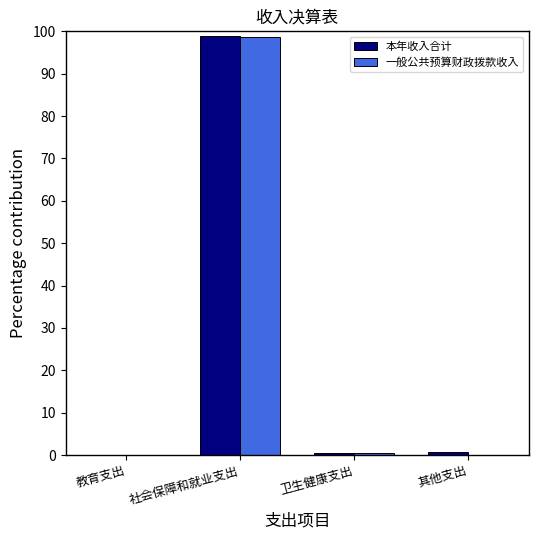

Is the value of 一般公共预算财政拨款收入 at 社会保障和就业支出 greater than the value of 本年收入合计 at 教育支出?

Yes